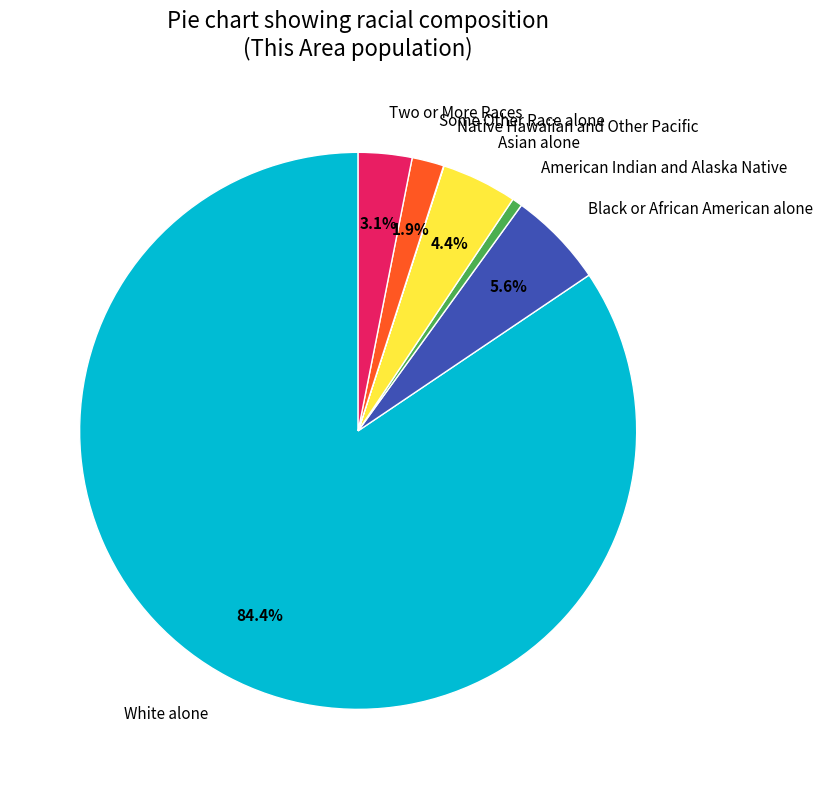

What percentage is the Some Other Race alone slice, to the nearest percent?

2%